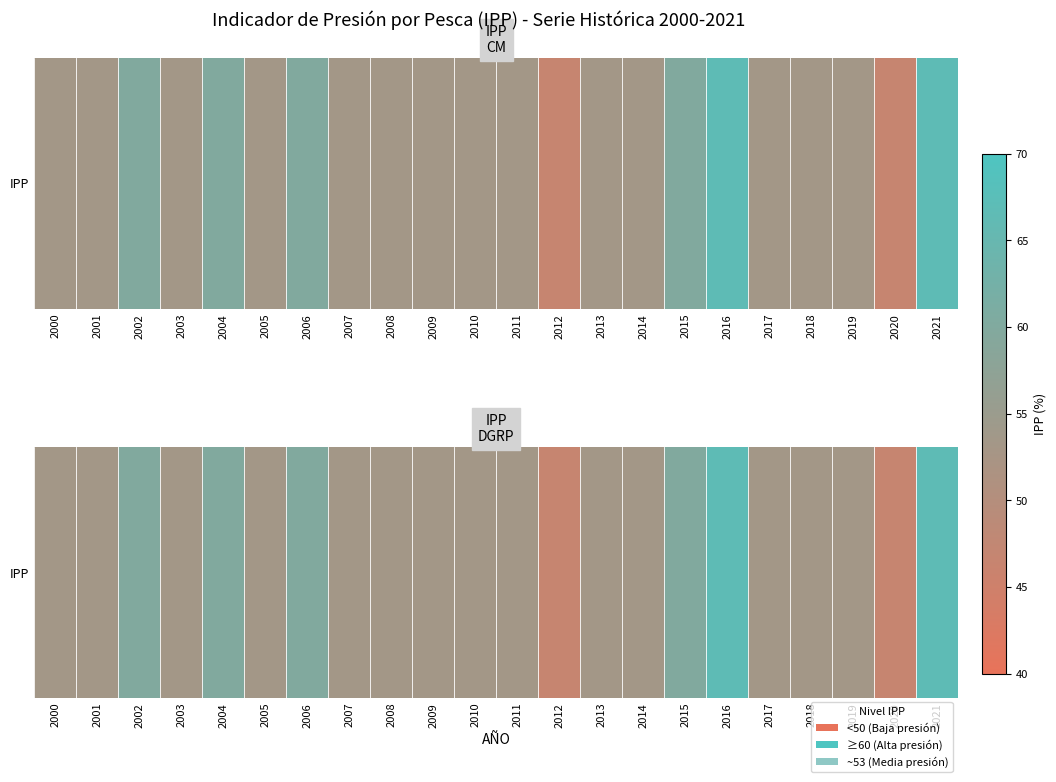

What is the difference between the maximum and minimum values?

20.0